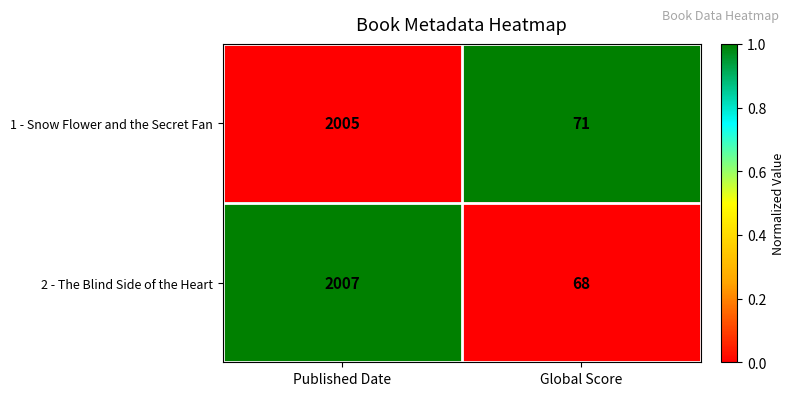

What is the sum of all 1 - Snow Flower and the Secret Fan values?

2076